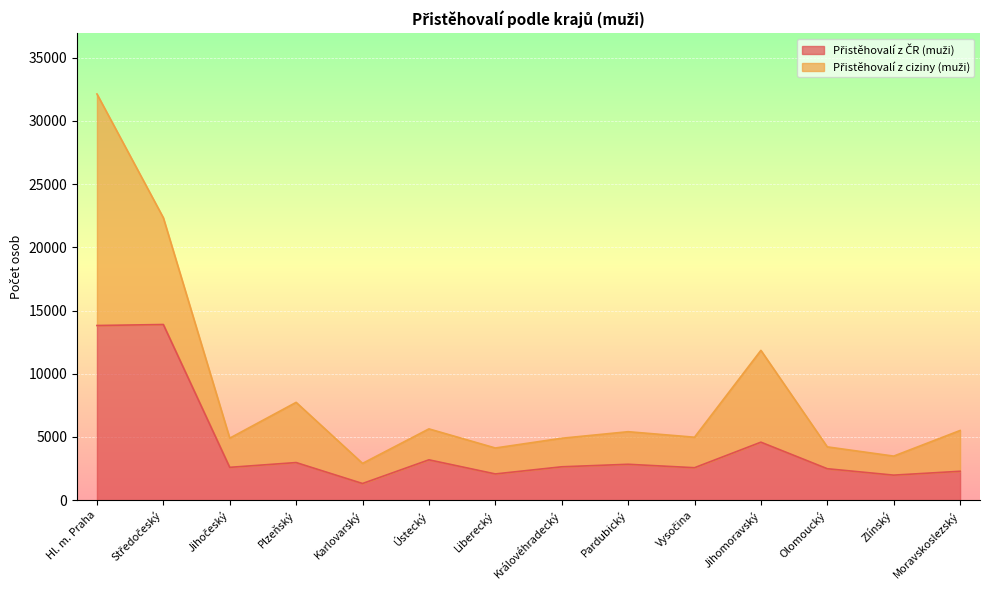

What is the sum of the values at Karlovarský and Plzeňský?

4290